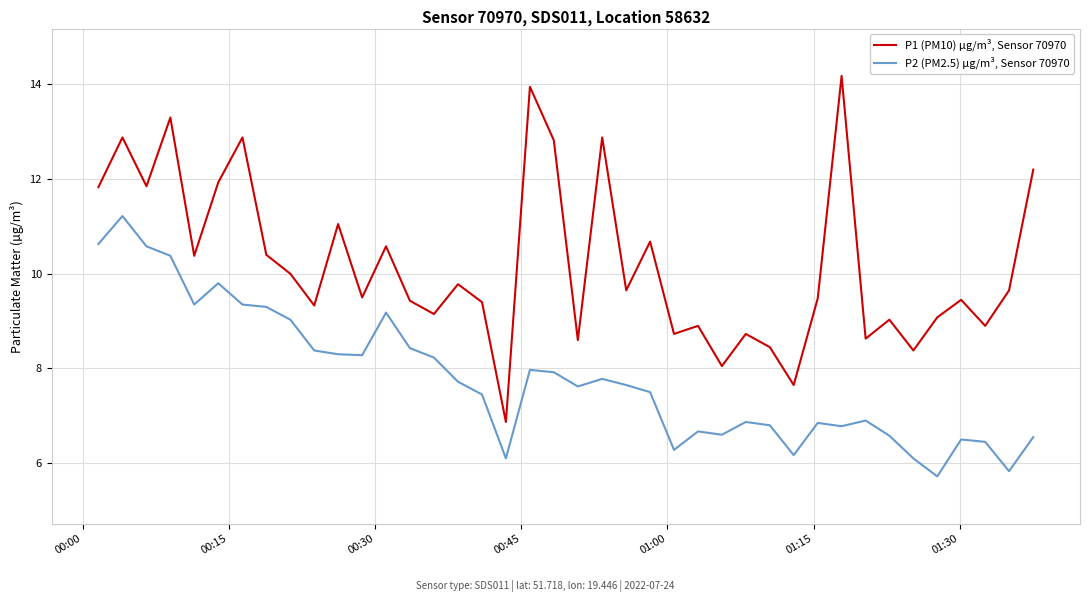

True or false: P1 (PM10) µg/m³, Sensor 70970 and P2 (PM2.5) µg/m³, Sensor 70970 intersect in this chart.

False